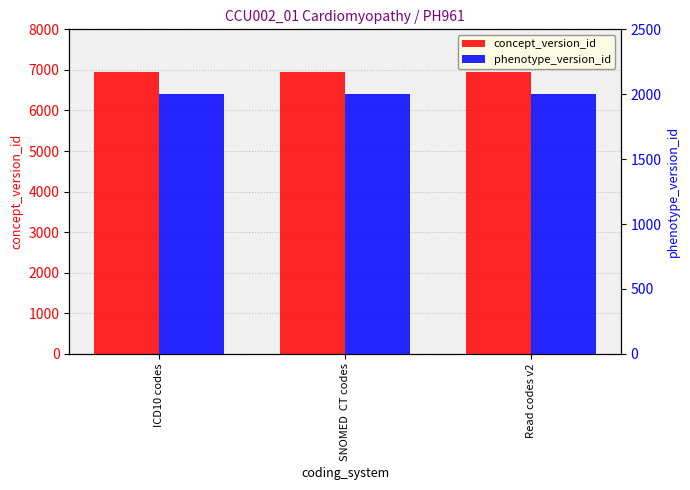

What are all the series names shown in the legend?

concept_version_id, phenotype_version_id